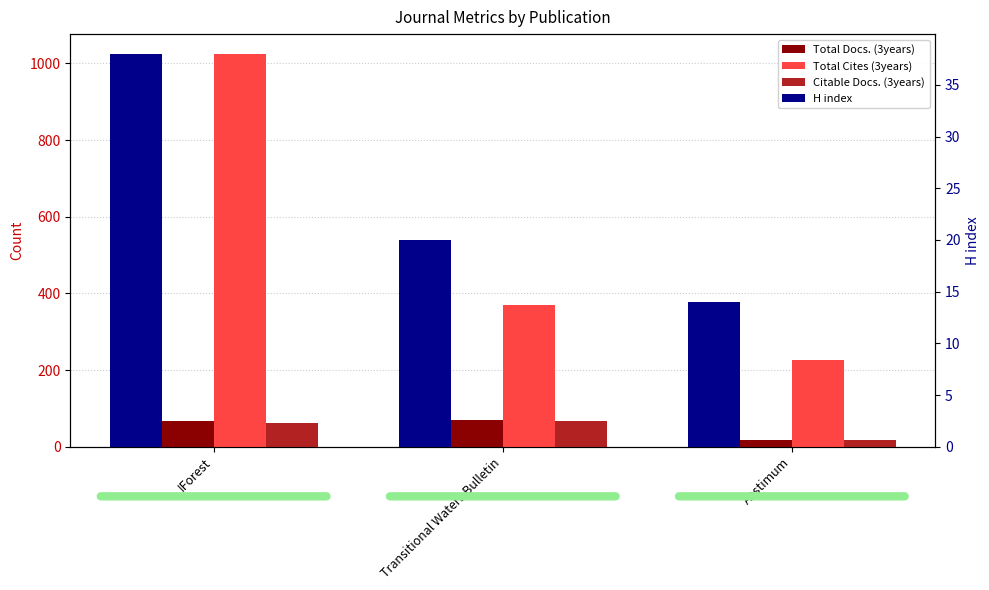

How many bars are there in total?

12